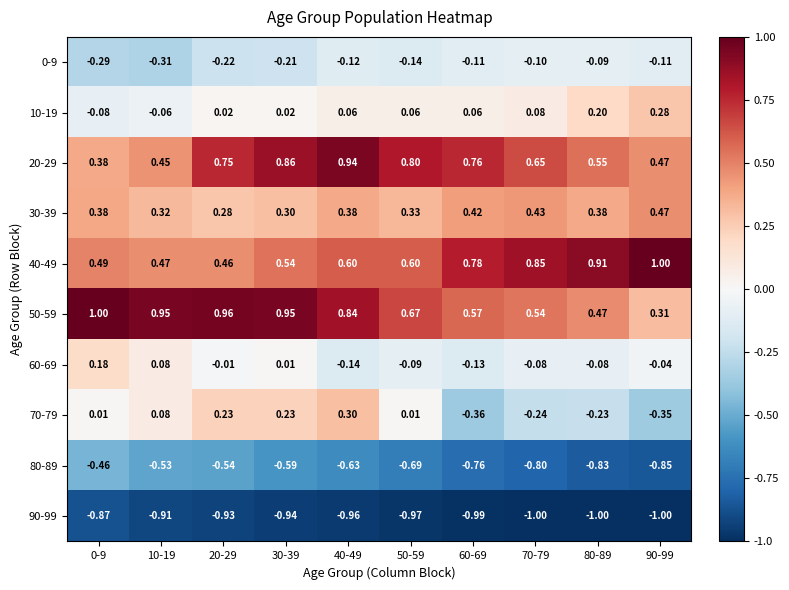

Which series has the widest spread of values?

50-59